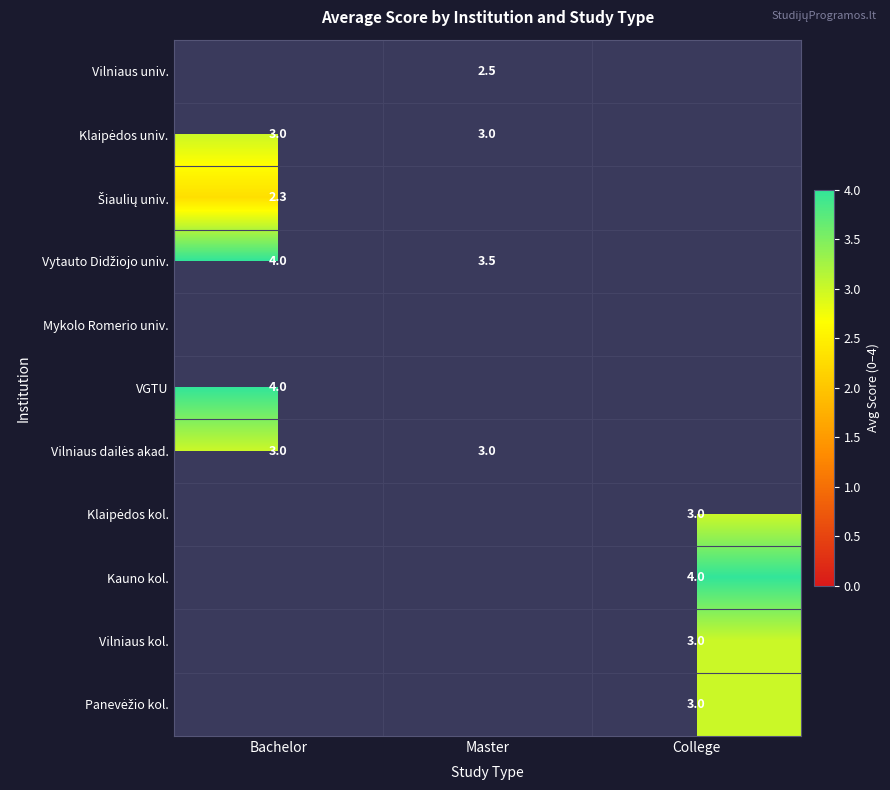

The Vilniaus kol. series shows 3.0 at College. True or false?

True